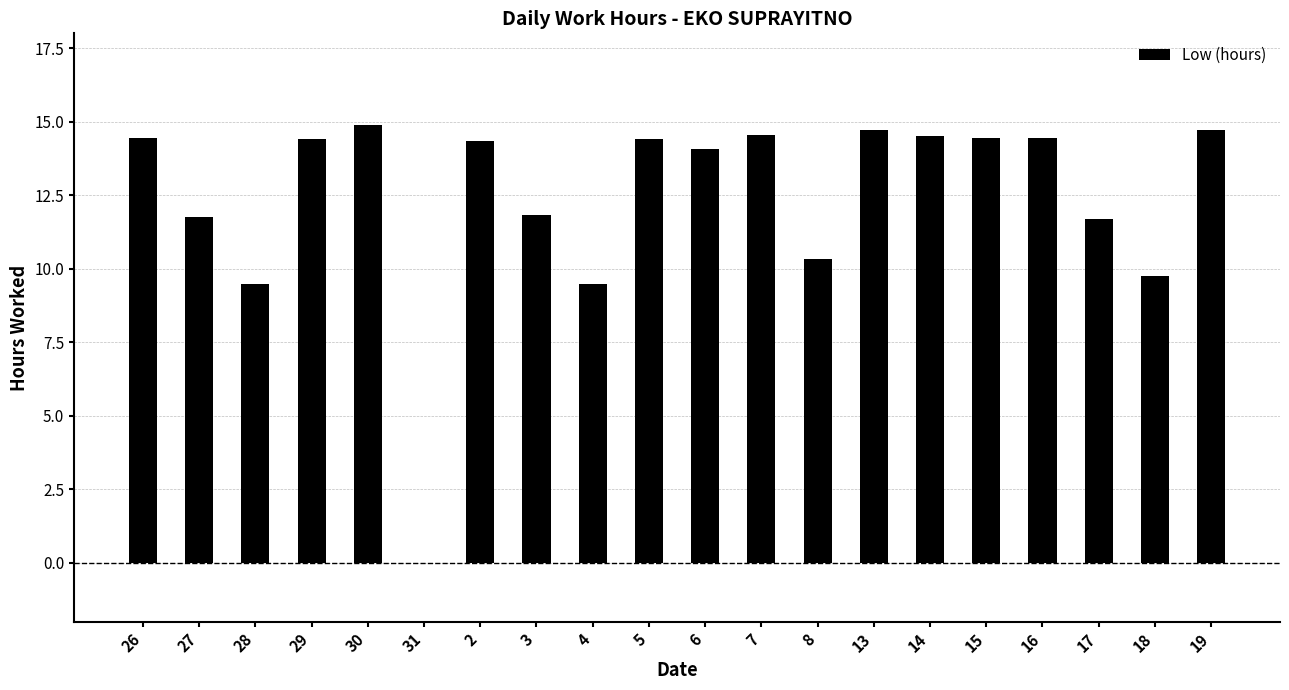

How many categories are shown in the chart?

20